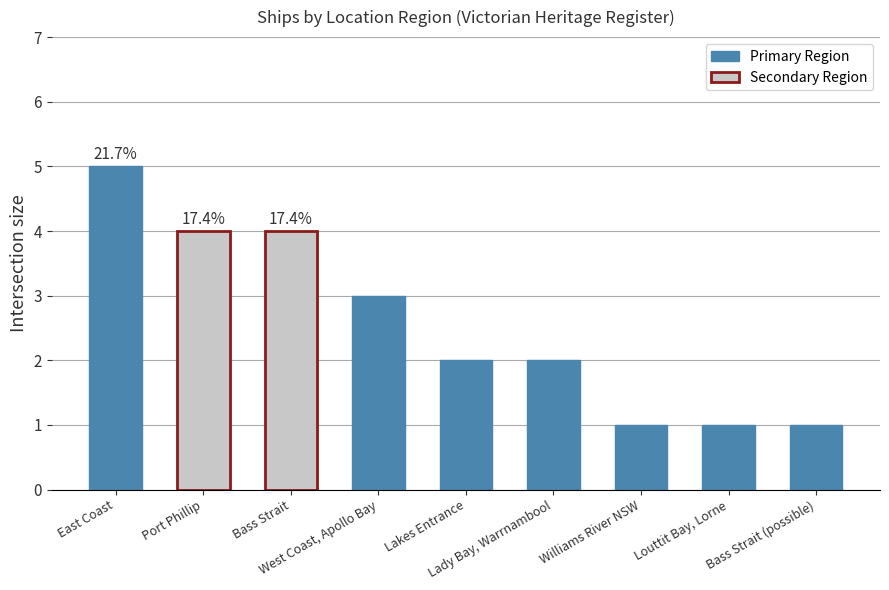

What is the ratio of the value at Bass Strait (possible) to the value at Lady Bay, Warrnambool?

0.5